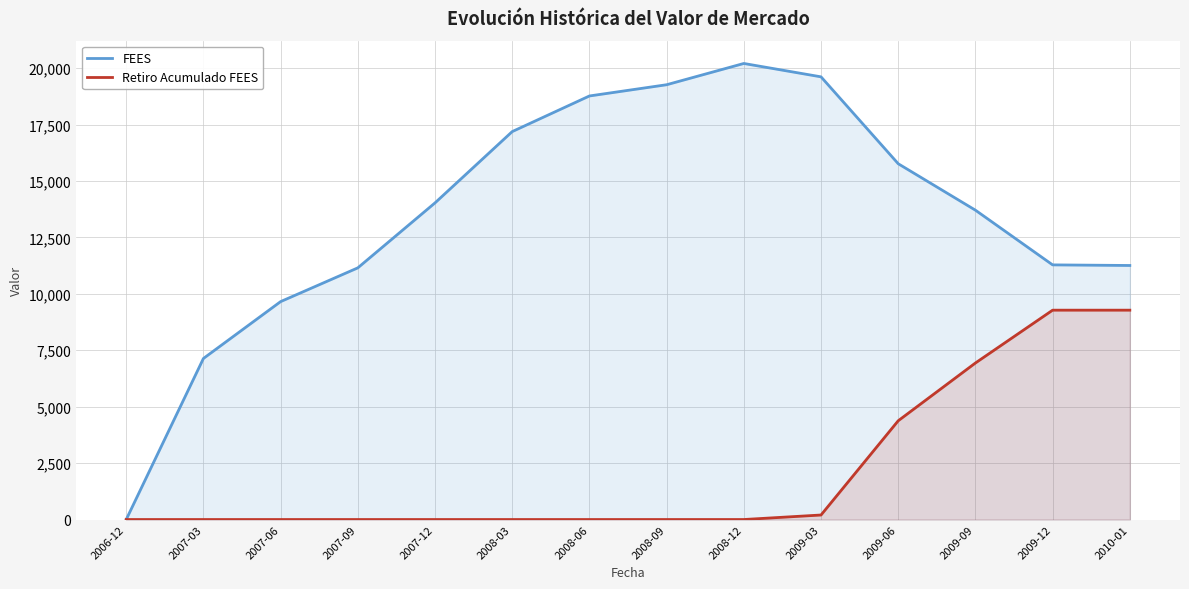

At which category does the chart reach its minimum across all series?

2006-12